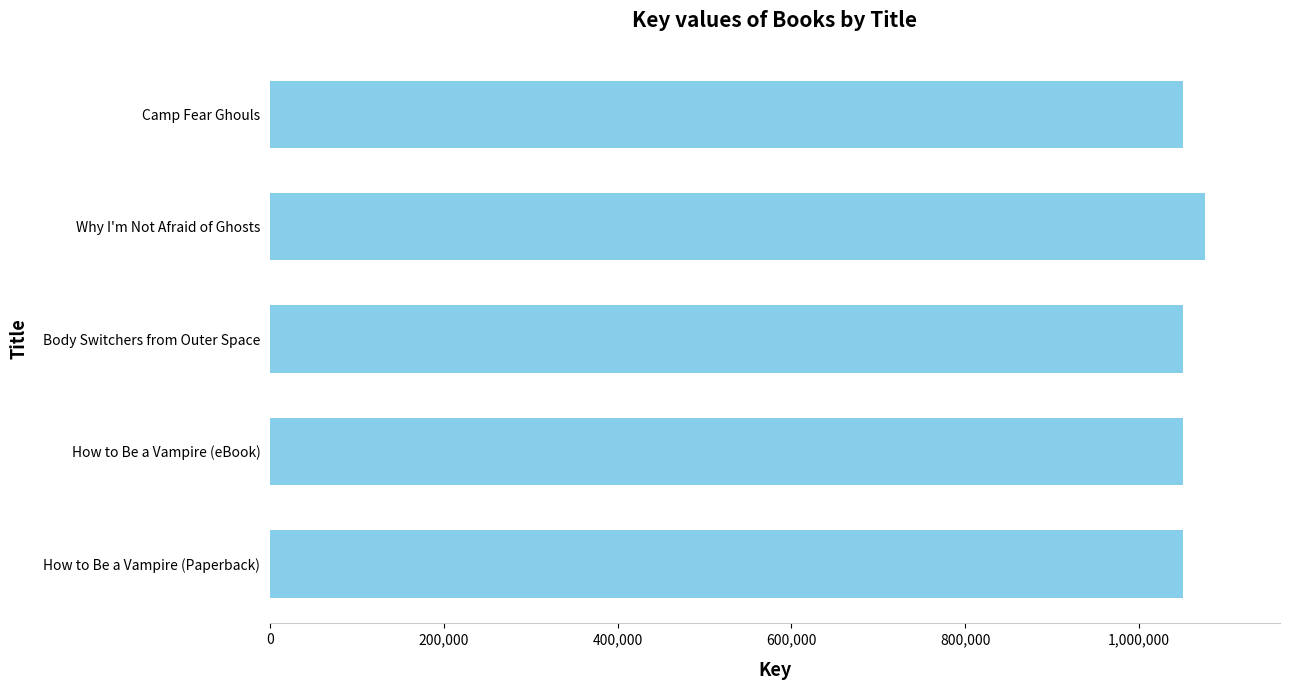

What is the sum of all values?

5279614